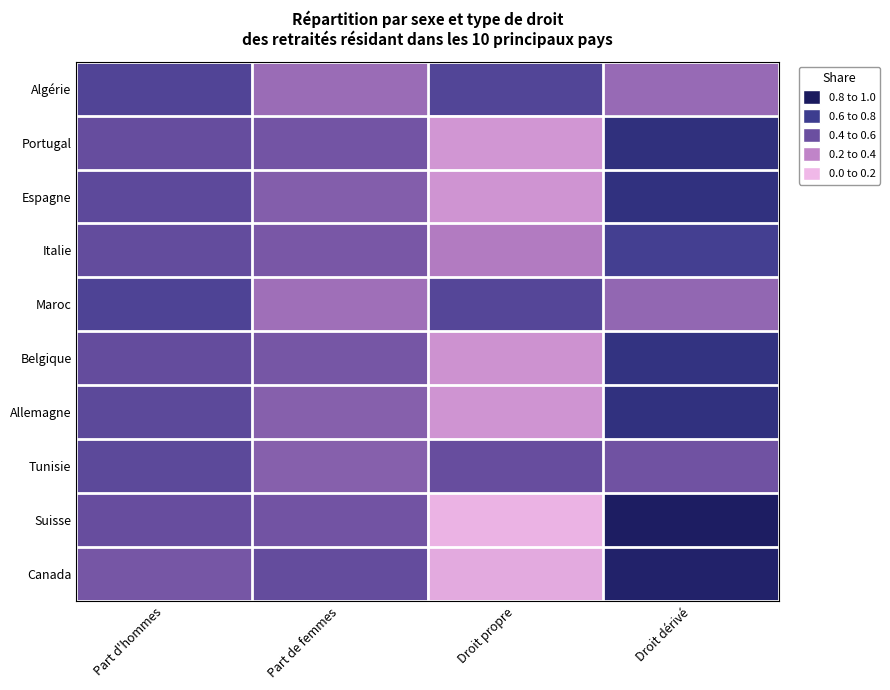

List the series in order of their peak value, lowest first.

Tunisie, Algérie, Maroc, Italie, Belgique, Allemagne, Espagne, Portugal, Canada, Suisse